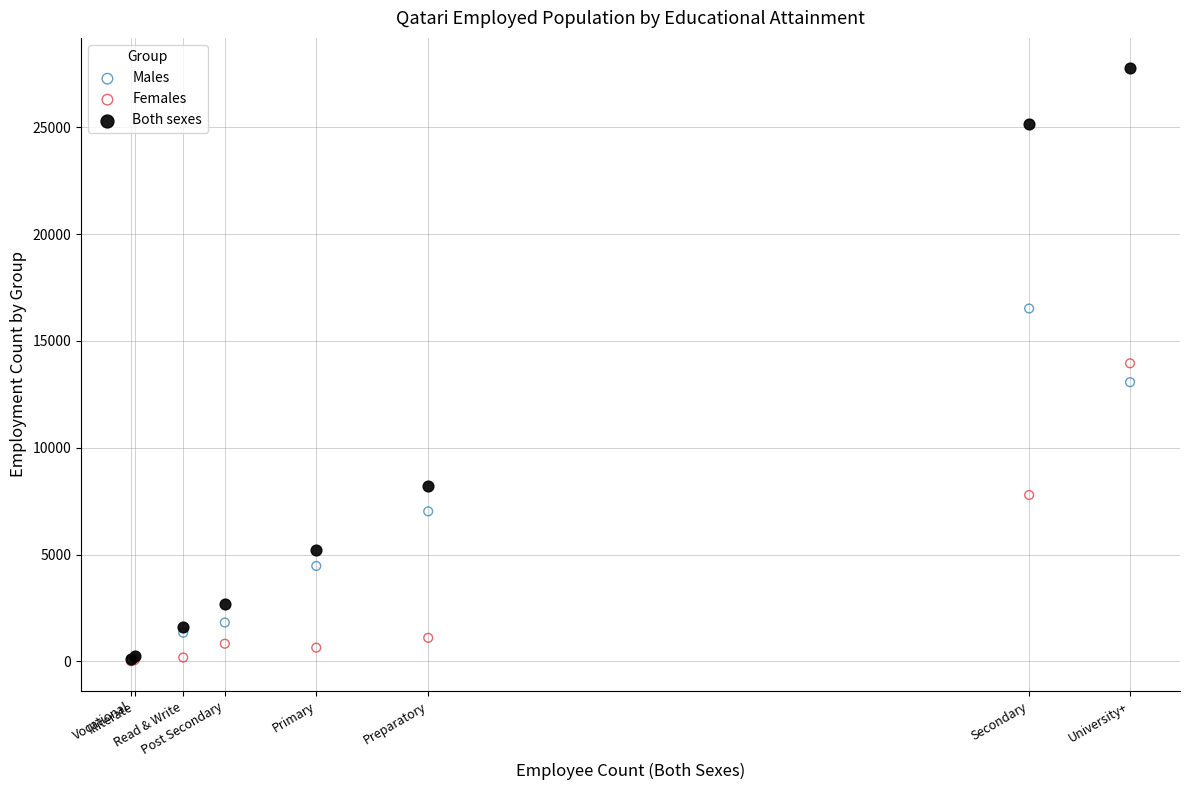

What are all the series names shown in the legend?

Males, Females, Both sexes